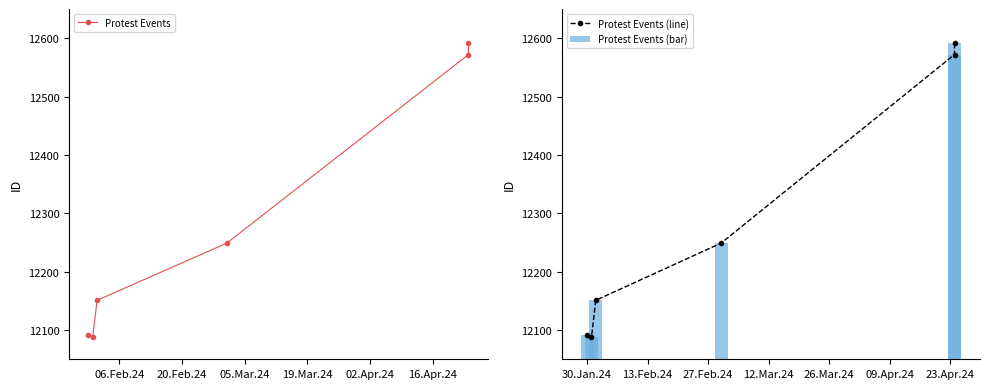

What is the value of the Protest Events bar at the 2nd from the left?

12088